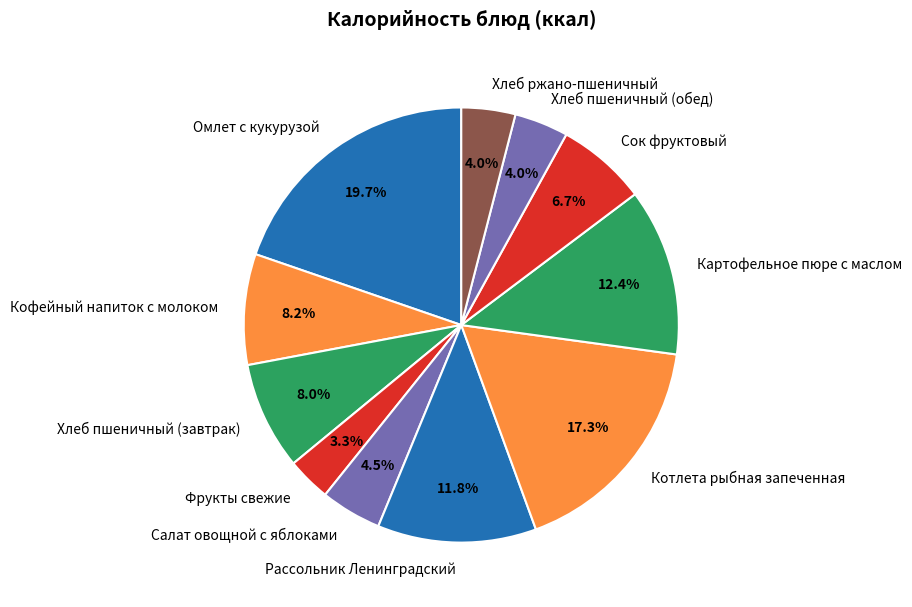

Count the number of slices in the pie.

11